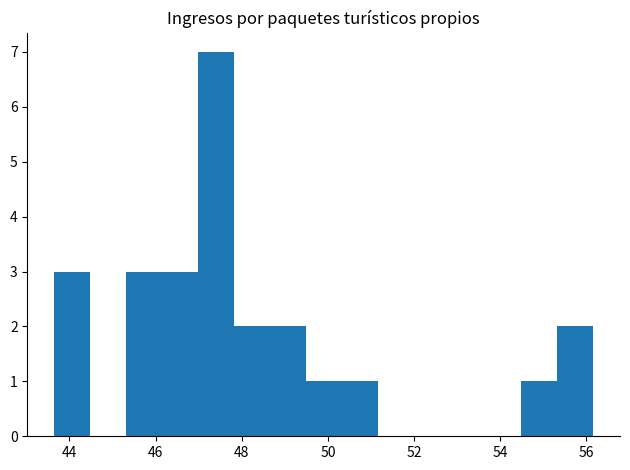

What is the height of the bar covering 50.4 to 51.2 on the x-axis? Neither the bar edges nor the heights are printed on the chart, so give them approximately, as read against the axes.

1